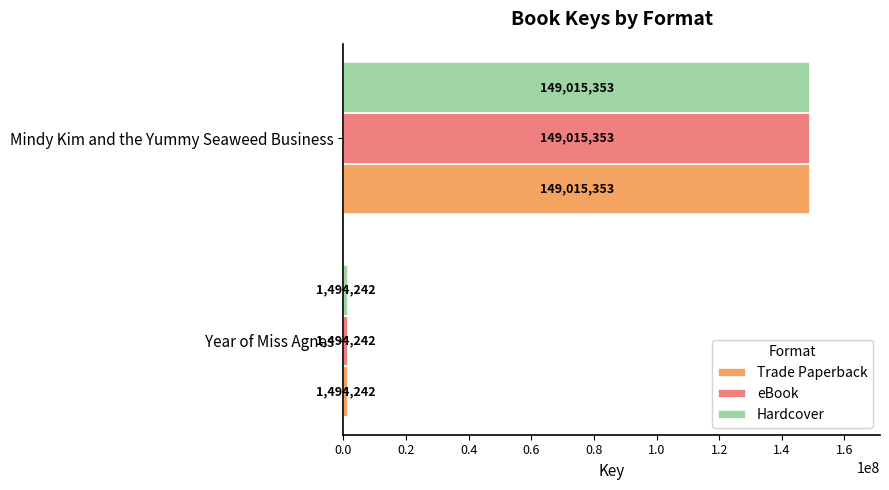

What is the total value across all series at Mindy Kim and the Yummy Seaweed Business?

447046059